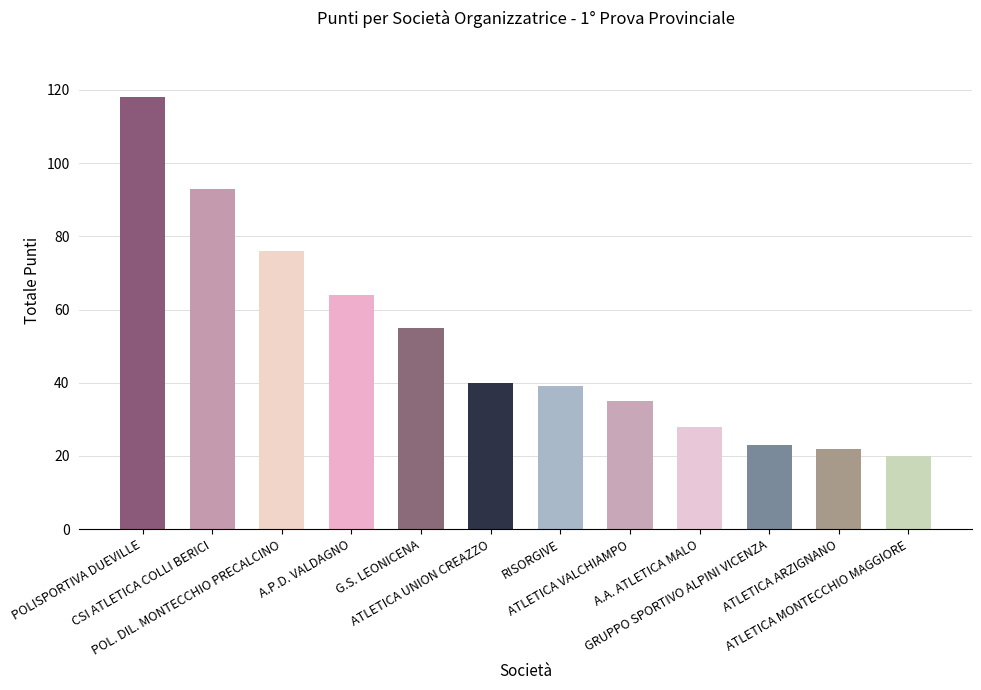

What is the difference between the maximum and minimum values?

98